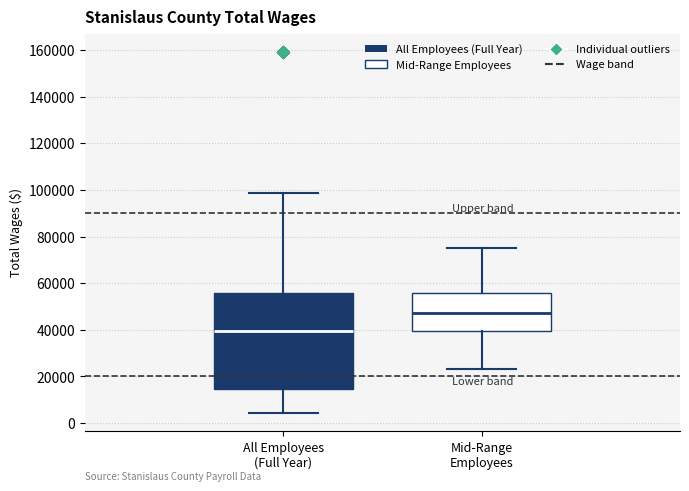

Which box is the tallest, from its lower edge to its upper edge?

All Employees (Full Year)